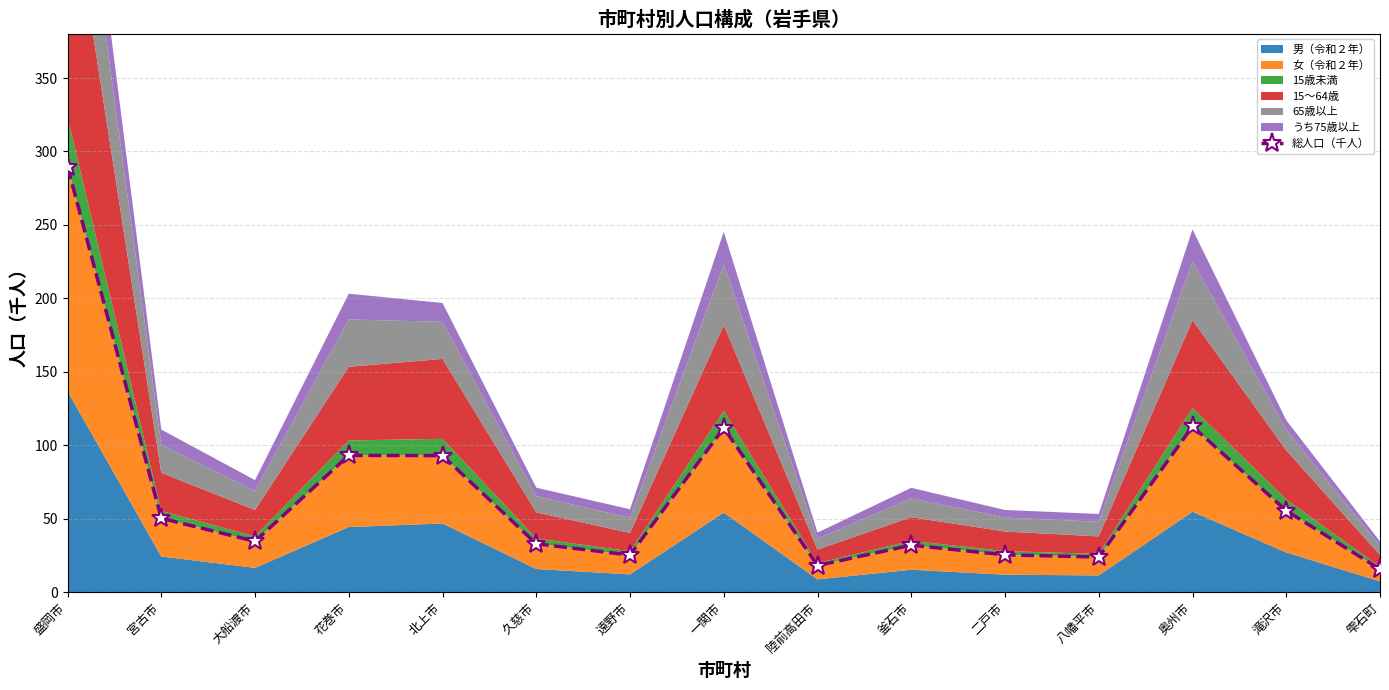

The chart shows a value of 194.9 at 盛岡市. True or false?

False